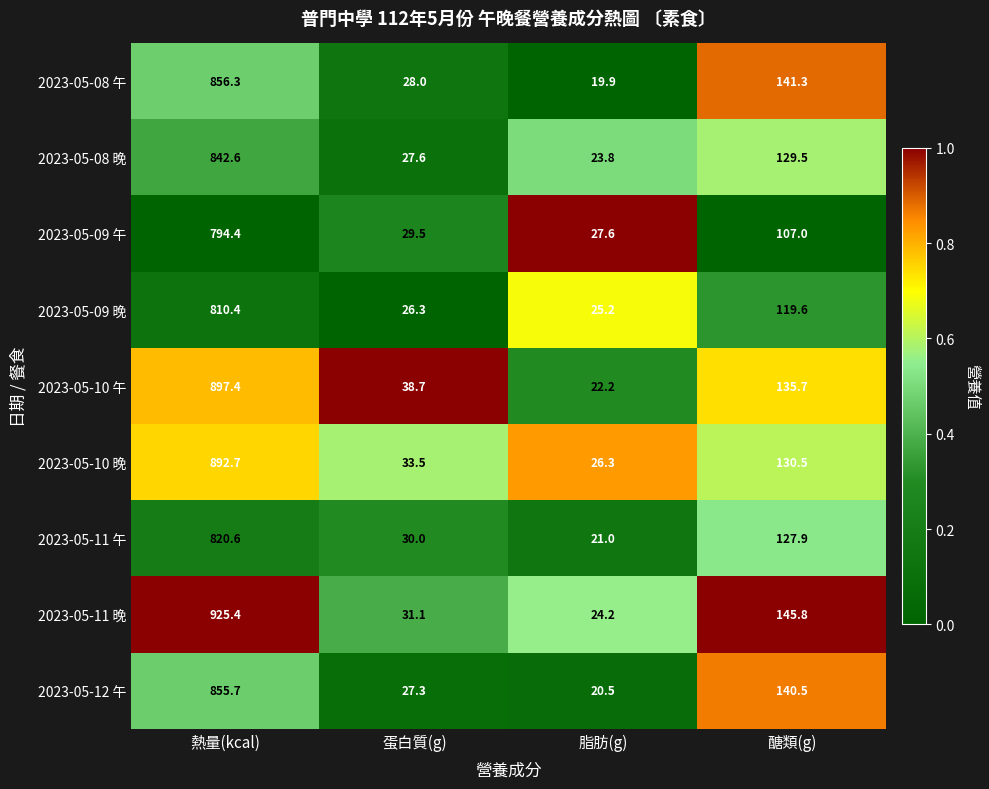

What is the sum of all 2023-05-12 午 values?

1044.0